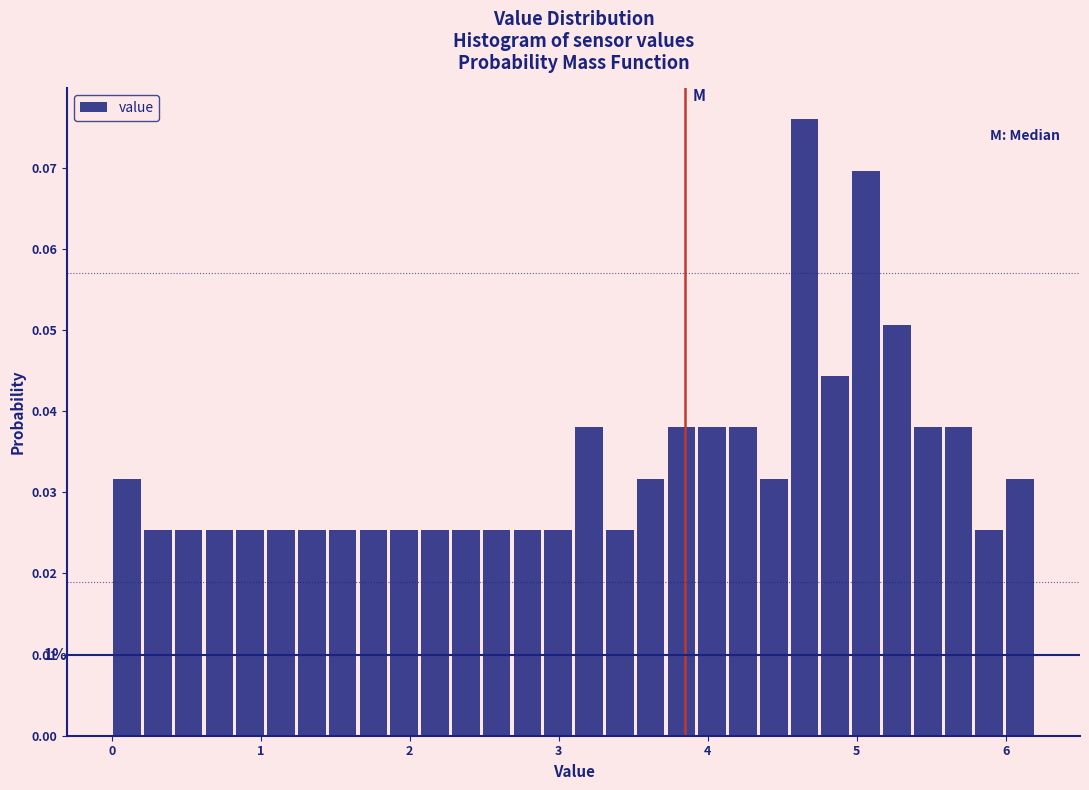

Around what value on the x-axis is the tallest bar? Give the approximate position of its centre, as read against the axis.

4.7